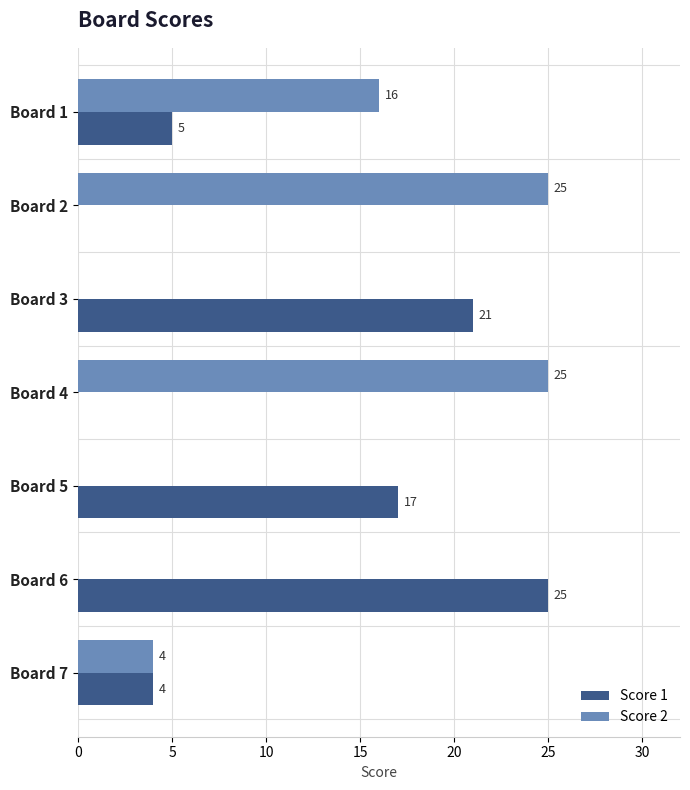

What is the greatest value displayed?

25